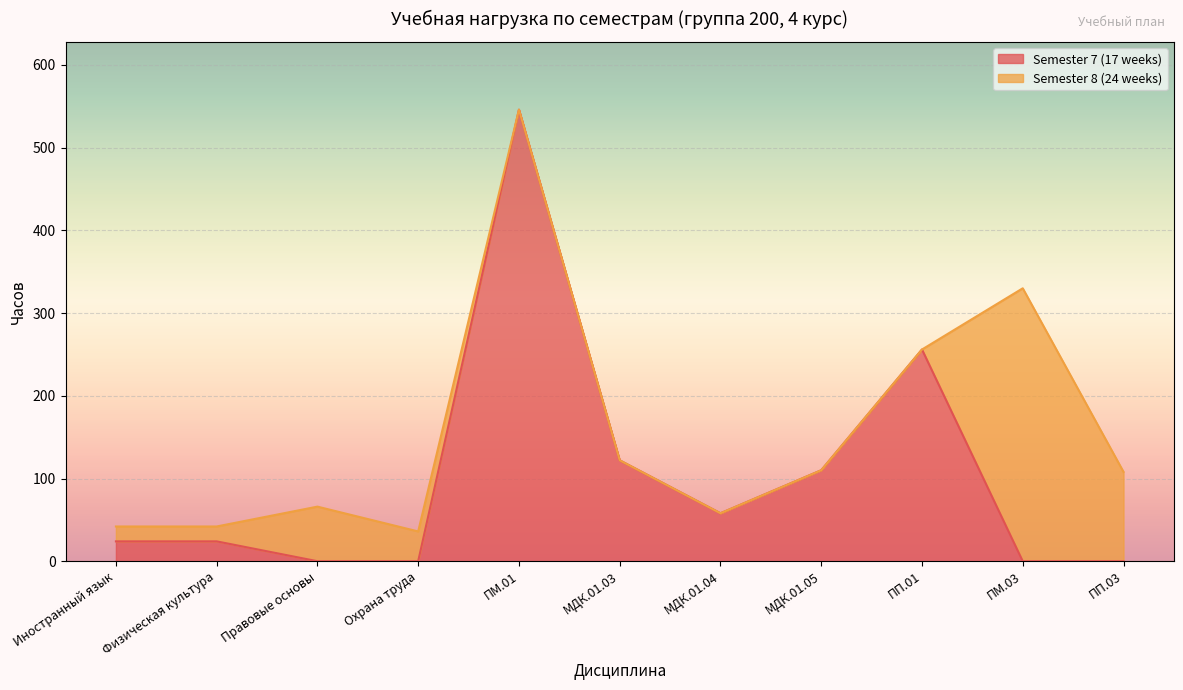

What is the maximum value shown in the chart?

546